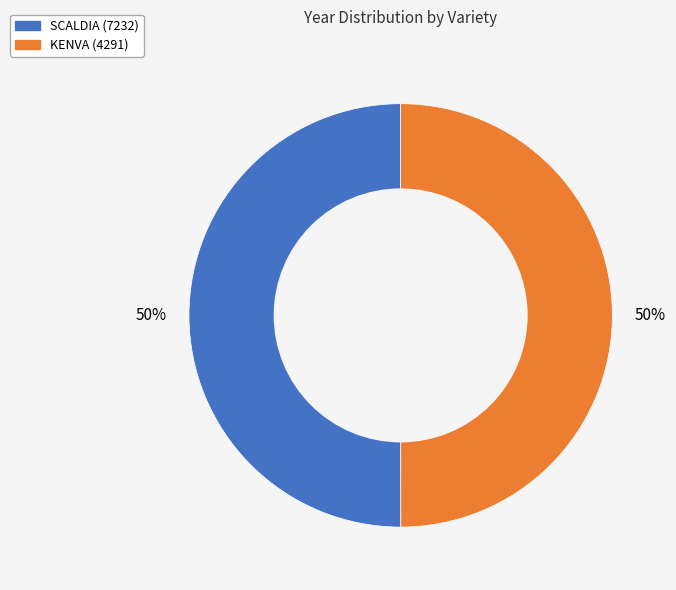

Is it true that KENVA (4291) is 56% of the pie?

False